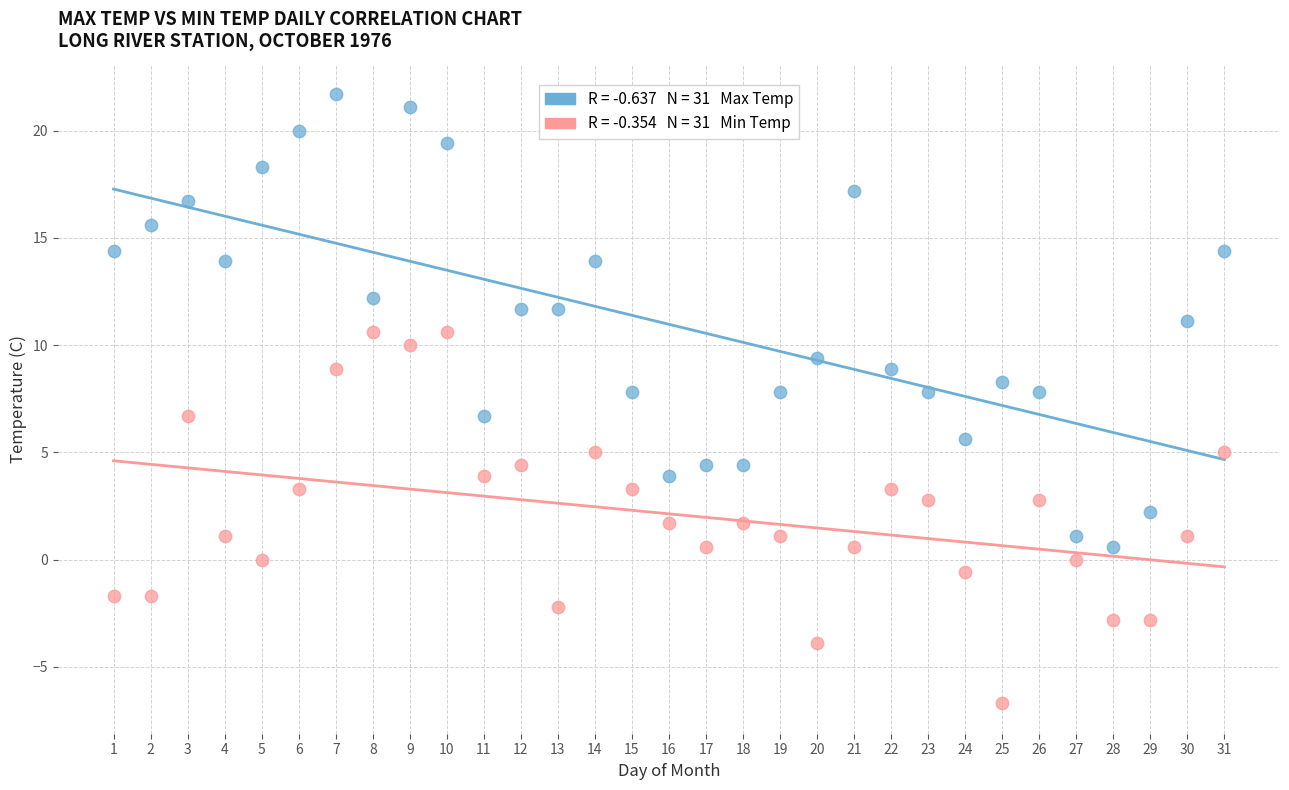

Across all data points, what is the range of X values (max minus min)?

30.0